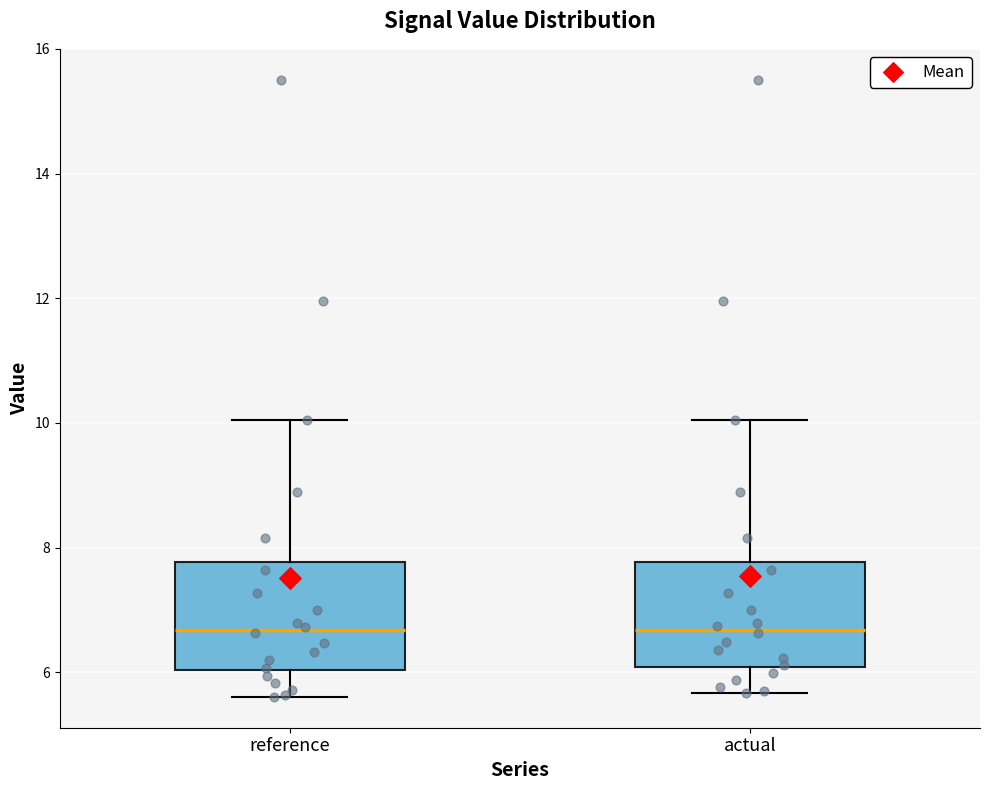

Reading left to right, read every box against the y-axis: the position of its median line, the range the box covers, and the ends of its whiskers. The values are not printed on the chart, so give them approximately, as read against the axis.

reference: median 6.6, box 6.0 to 7.8, whiskers 5.6 to 10.0
actual: median 6.6, box 6.0 to 7.8, whiskers 5.6 to 10.0